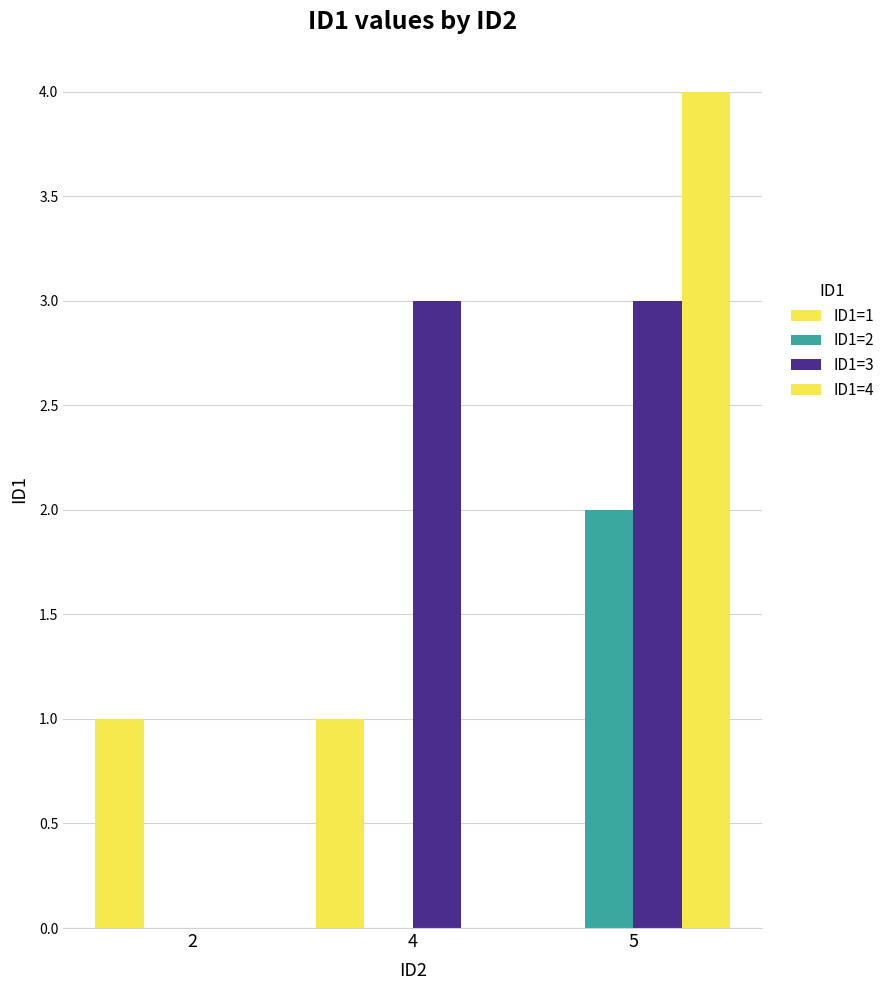

At which label does ID1=3 reach its minimum?

2